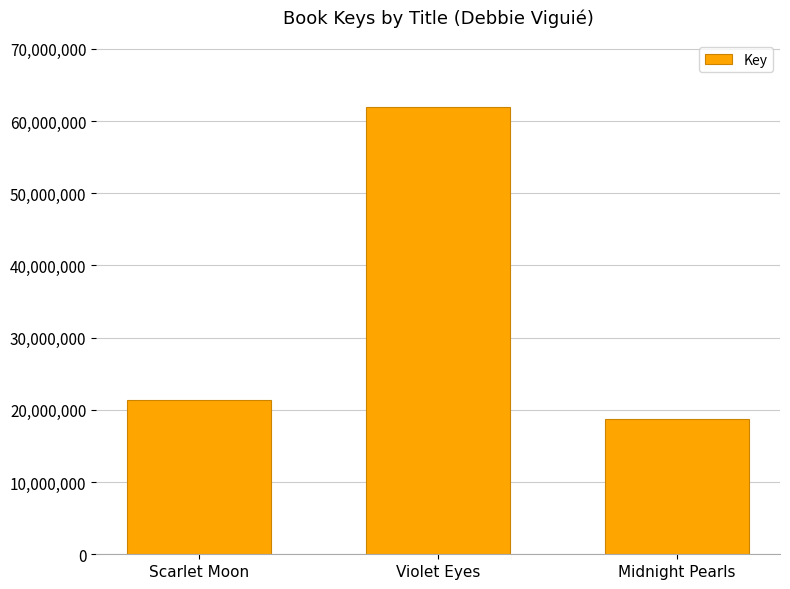

Is it true that the value at Midnight Pearls is 18771893?

True